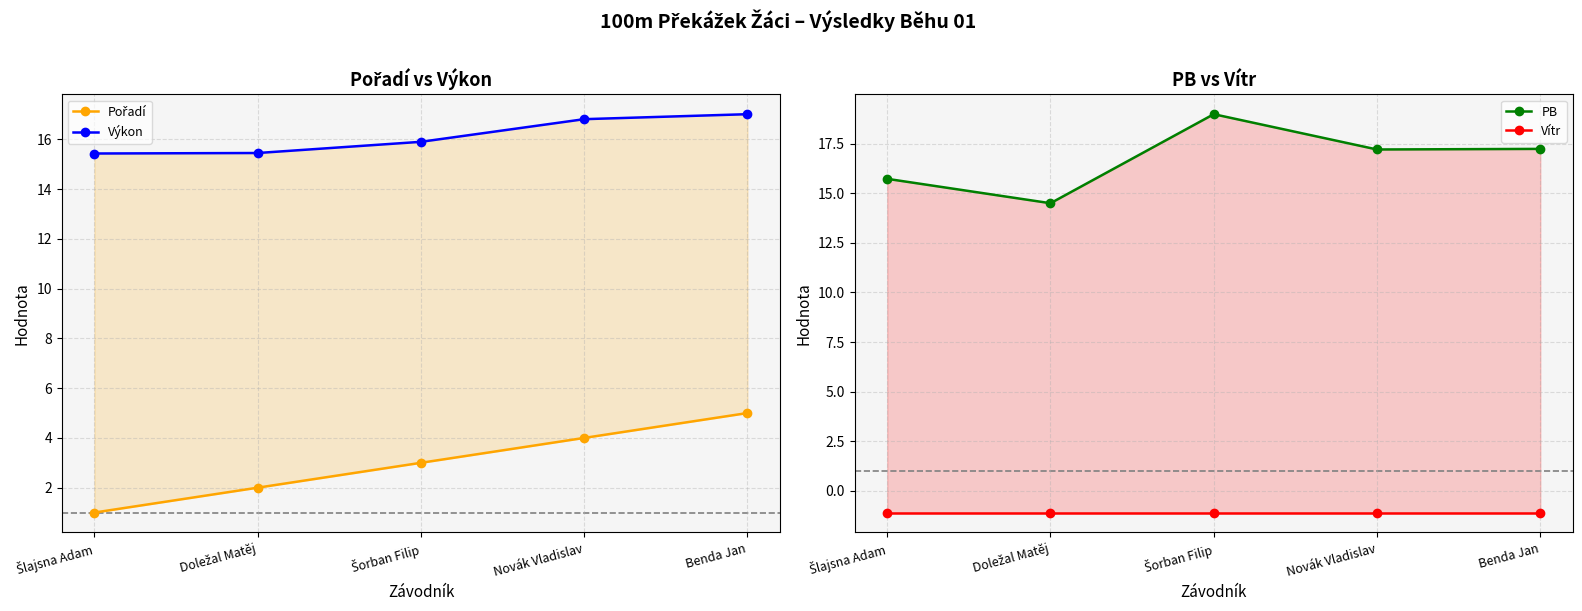

What is the difference between the highest and lowest values at Doležal Matěj?

16.6